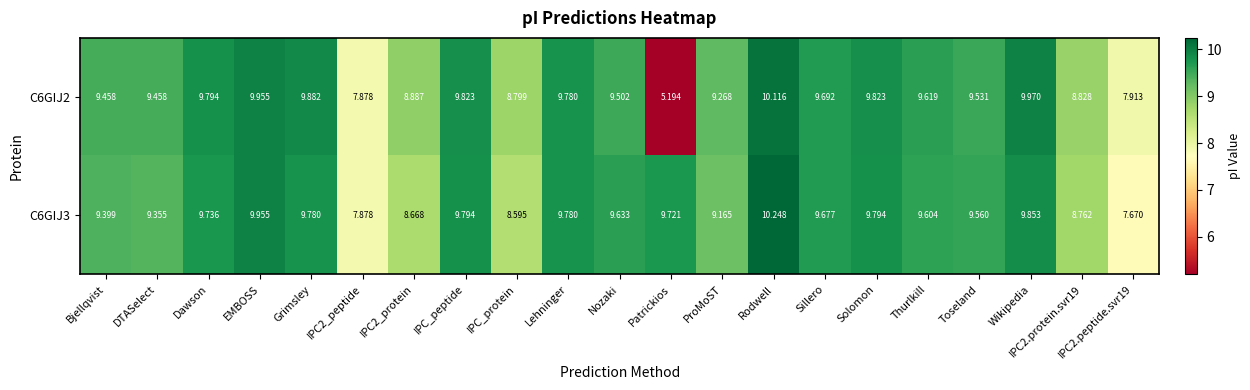

At which category is the sum across all series the highest?

Rodwell